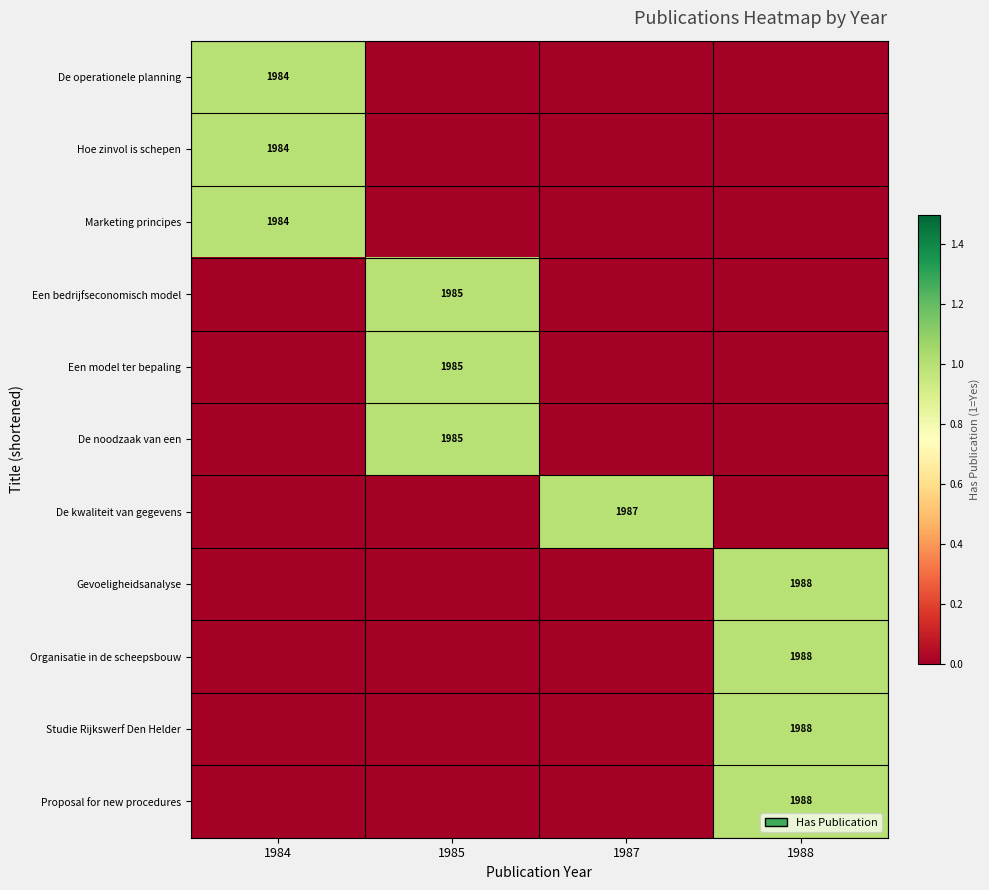

At how many categories does at least one series exceed 0?

4